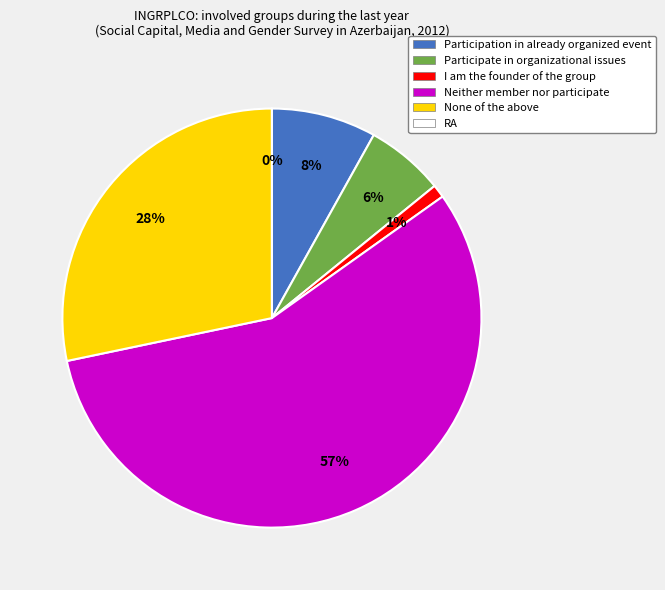

What percentage is NOT represented by Participation in already organized event?

91.9%